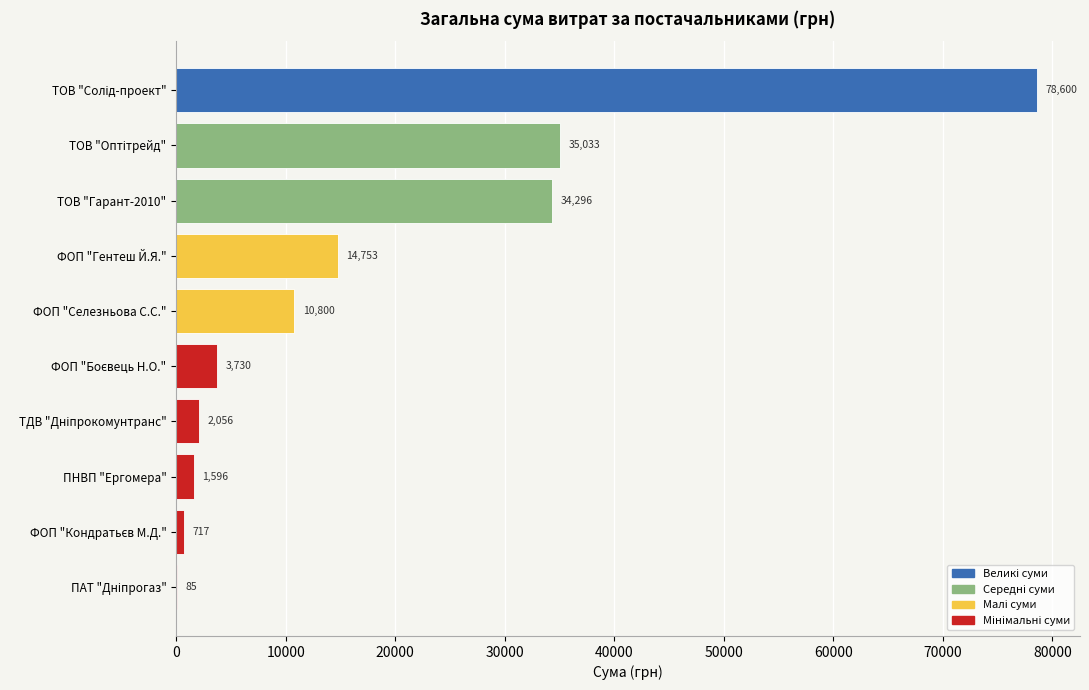

What is the greatest value displayed?

78600.0